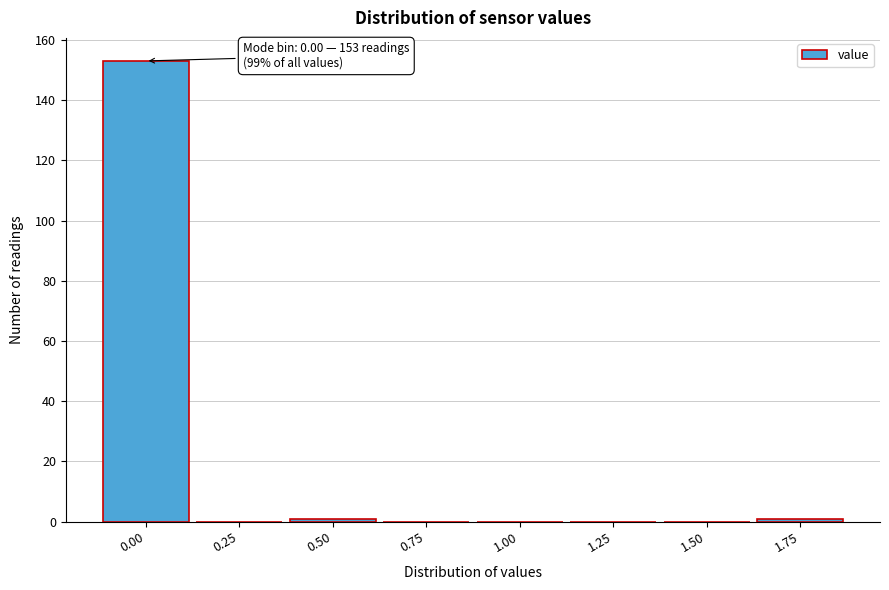

Reading left to right, transcribe all the data shown in this chart.

0.00=153	0.25=0	0.50=1	0.75=0	1.00=0	1.25=0	1.50=0	1.75=1